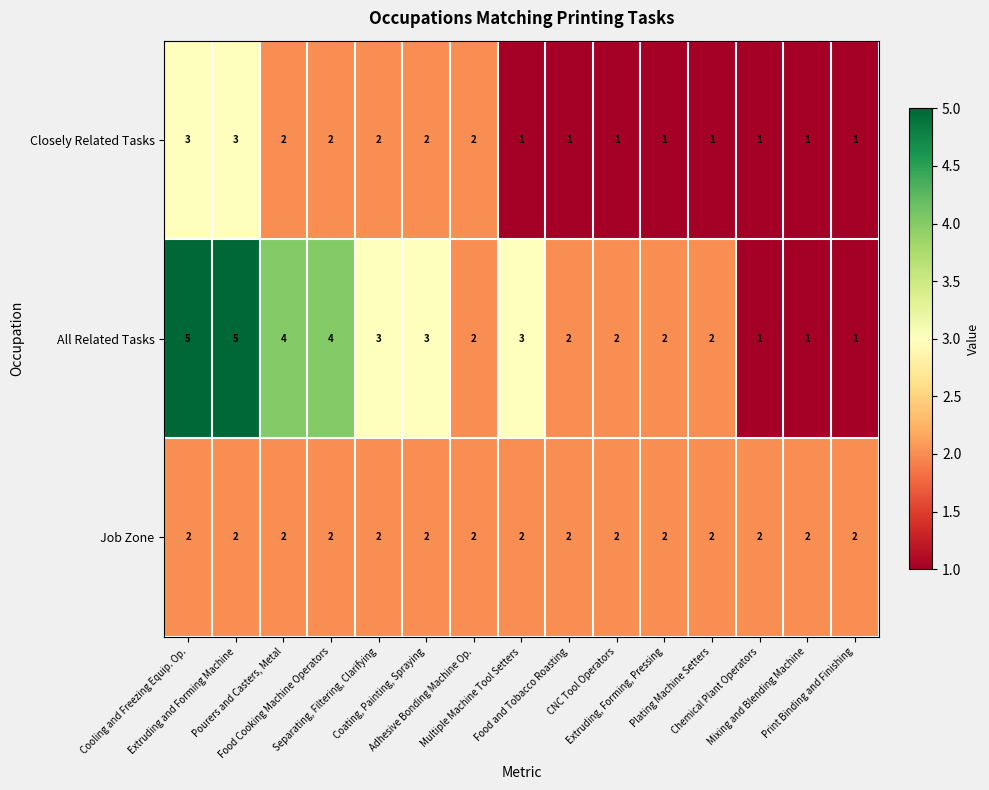

What is the average value of the All Related Tasks series?

3